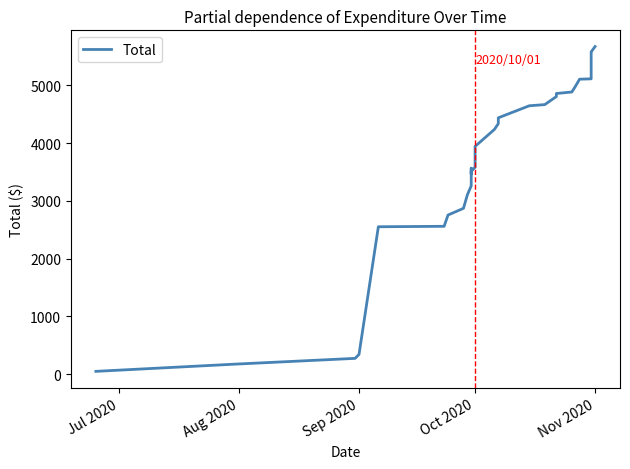

How many data points are less than 3782?

19